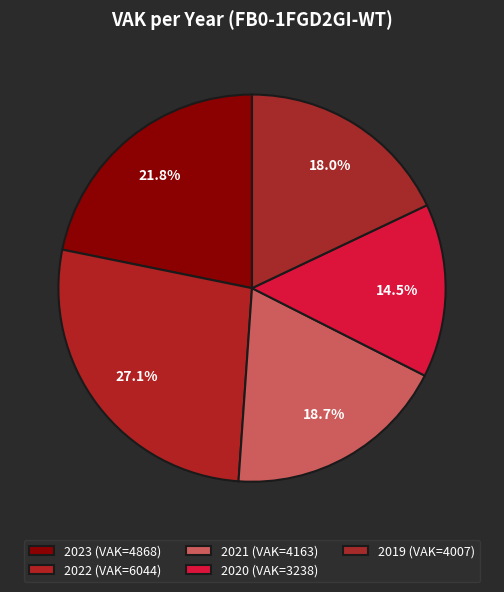

Is 2019 the majority of the pie?

No